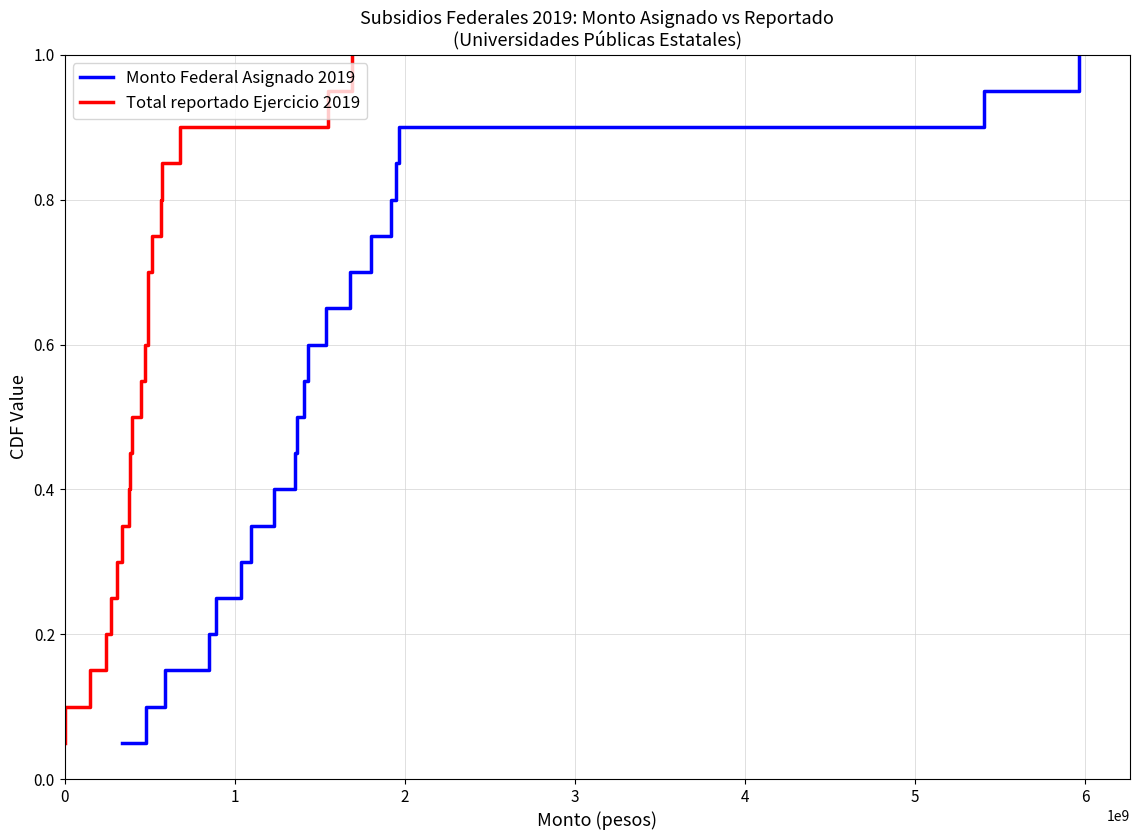

True or false: Monto Federal Asignado 2019 and Total reportado Ejercicio 2019 cross at least once.

False